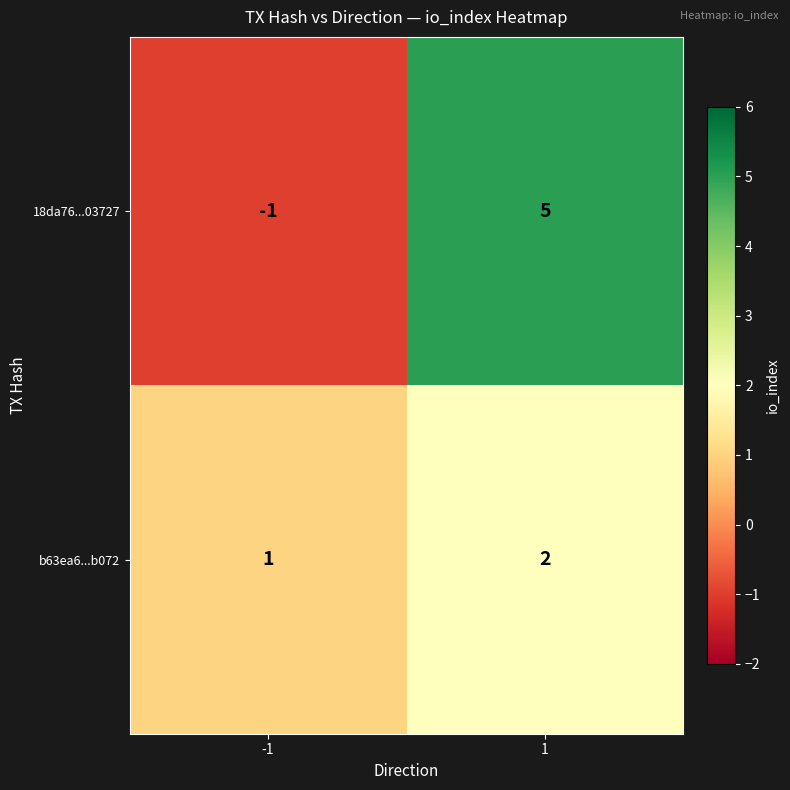

The 18da76...03727 series shows 5 at 1. True or false?

True